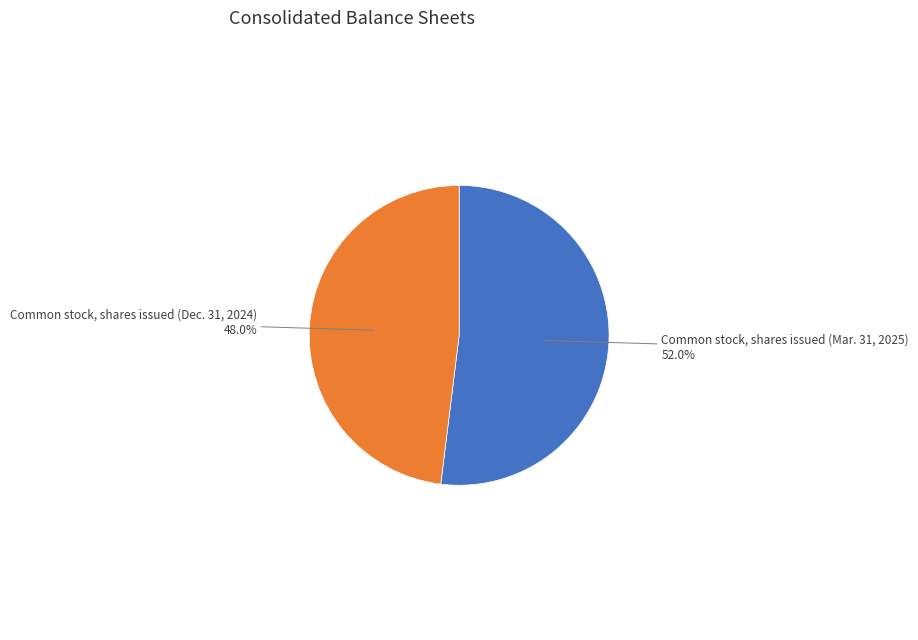

Rank the categories by value from highest to lowest.

Common stock, shares issued (Mar. 31, 2025), Common stock, shares issued (Dec. 31, 2024)